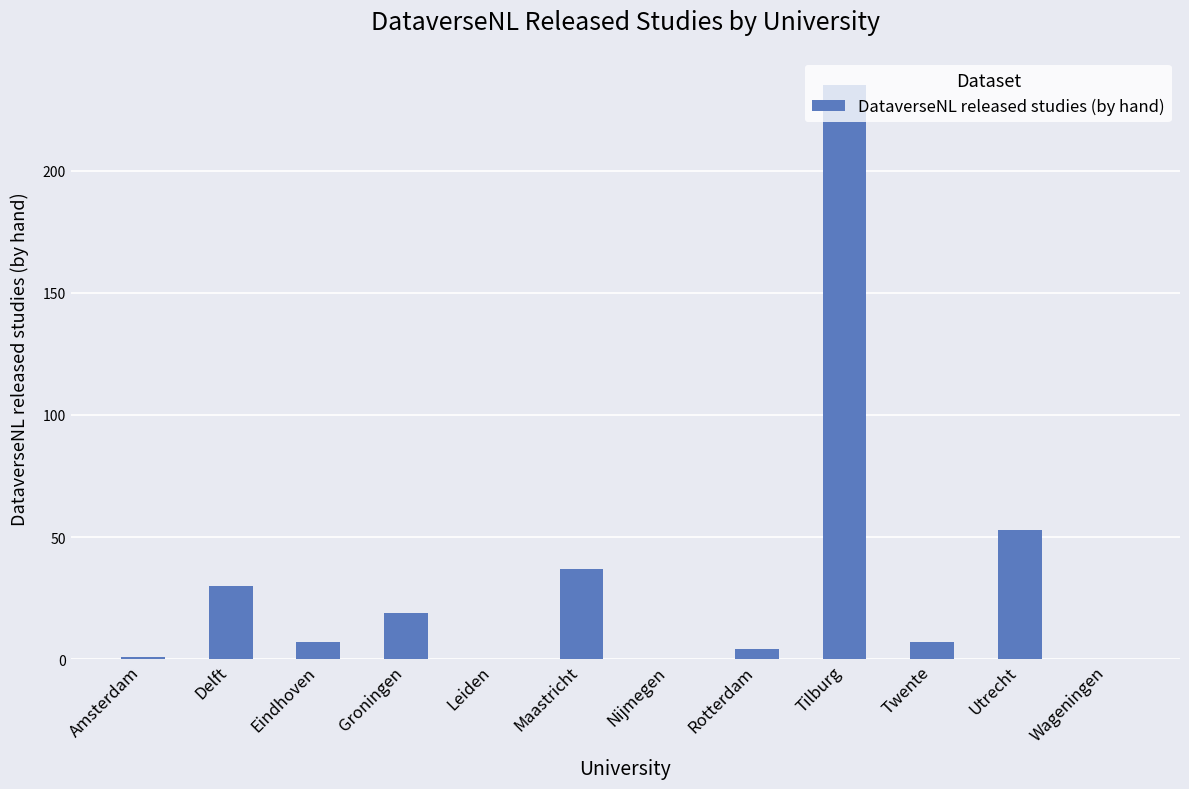

Reading left to right, list all the values displayed in this chart.

1	30	7	19	0	37	0	4	235	7	53	0